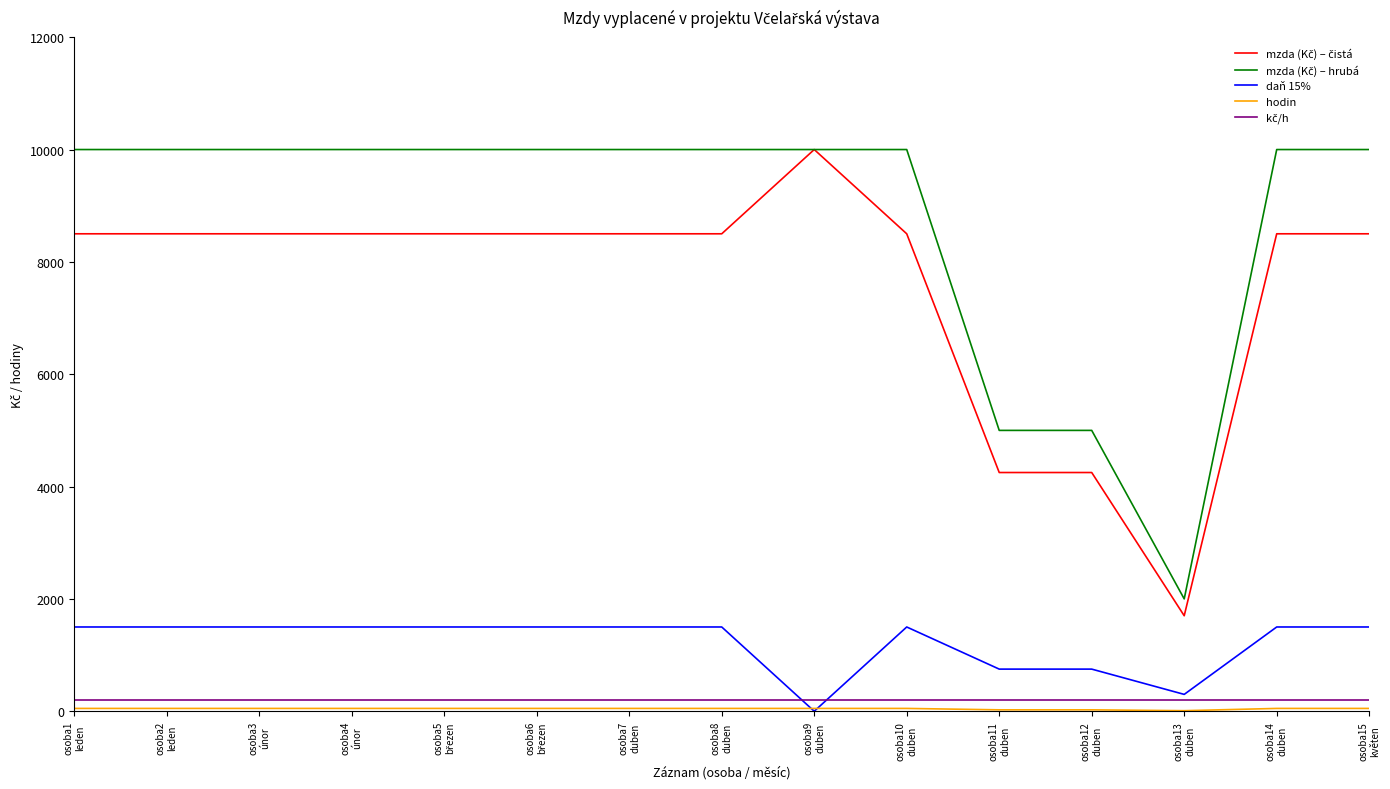

How many lines are shown in the chart?

5